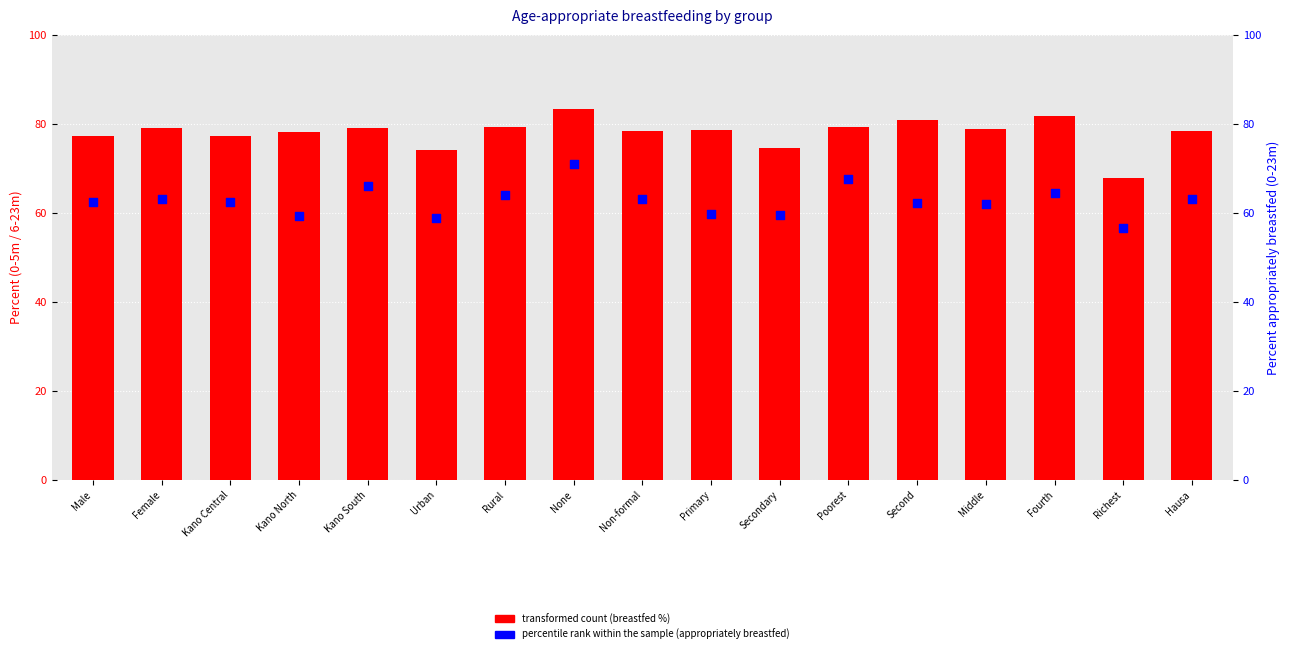

Which series has the widest spread of Y values?

exclusively breastfed (0-5m)